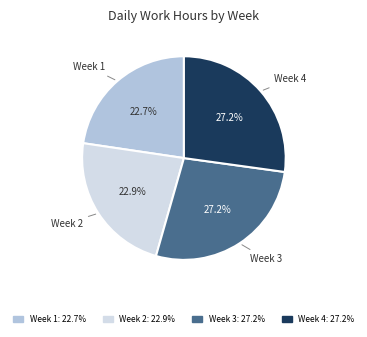

Does any single category account for the majority?

No